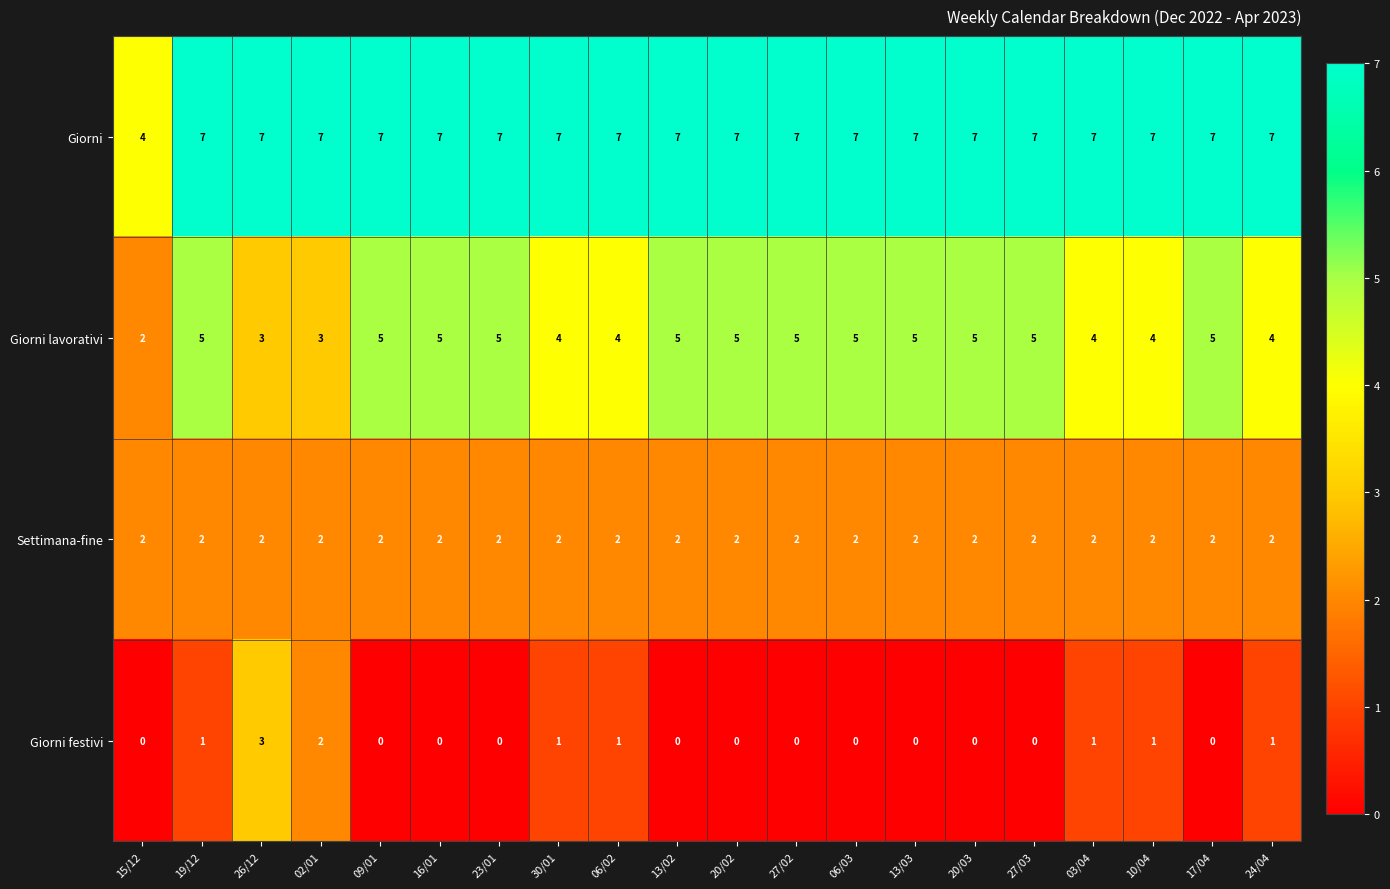

True or false: Giorni festivi has a value of 4 at 26/12.

False